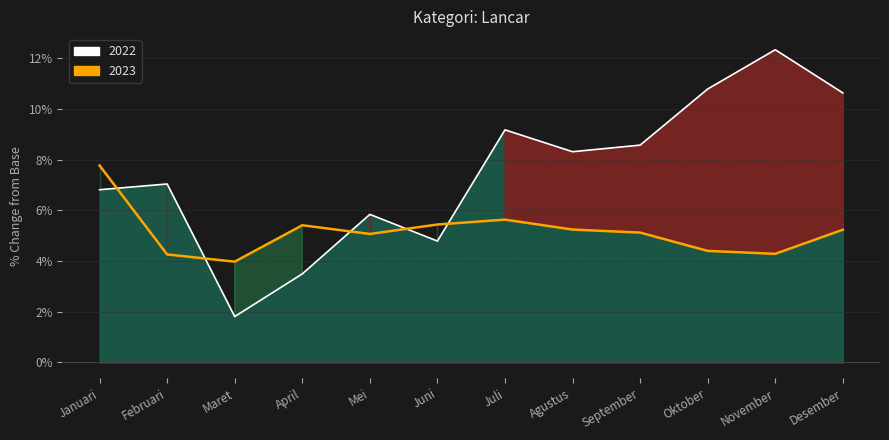

Rank the series by their maximum value, from lowest to highest.

2023 Line, 2022 Line